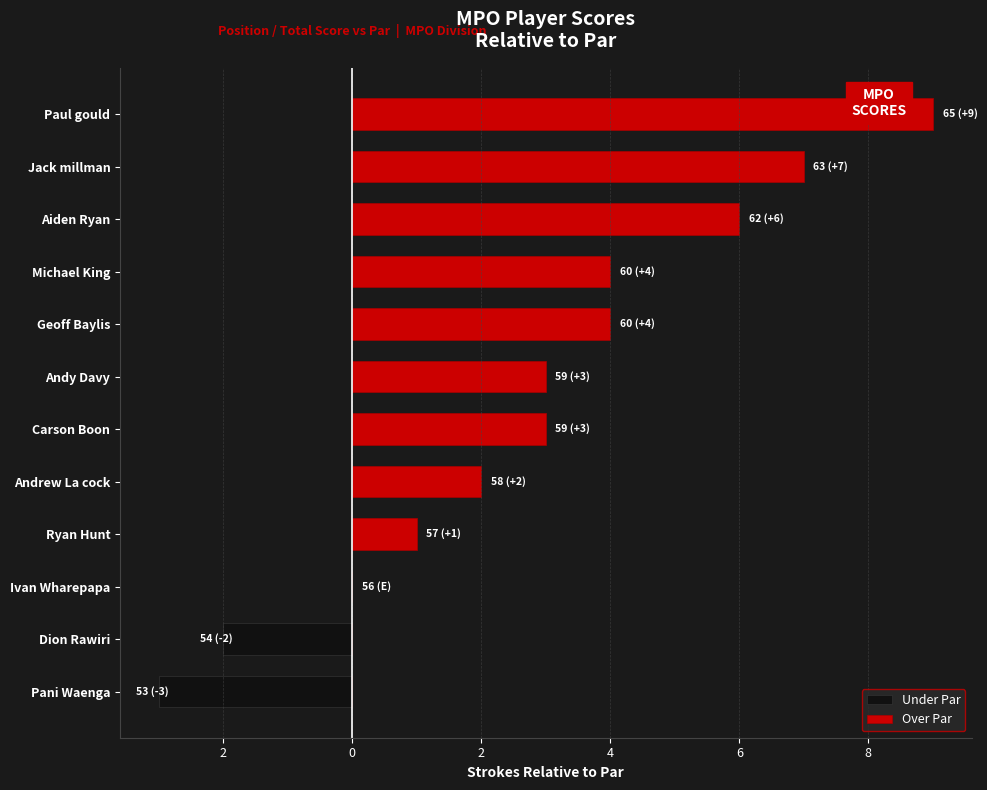

How many data points in Under Par are less than 0?

2